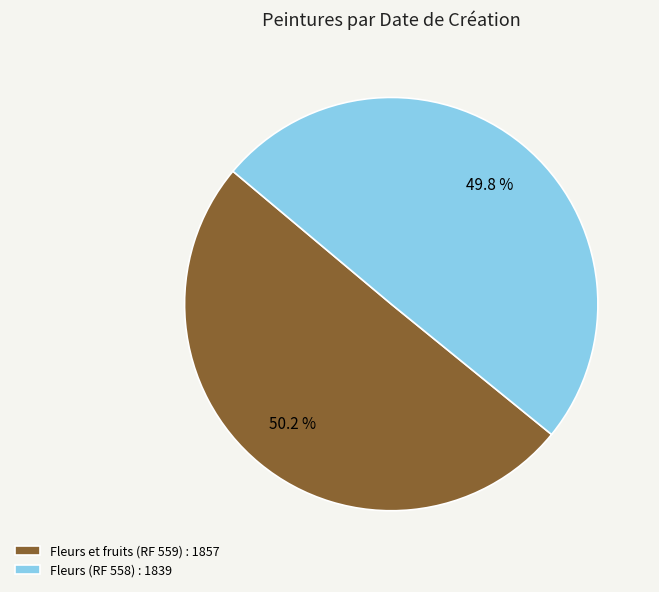

To the nearest percent, what percentage of the pie is Fleurs et fruits (RF 559)?

50%